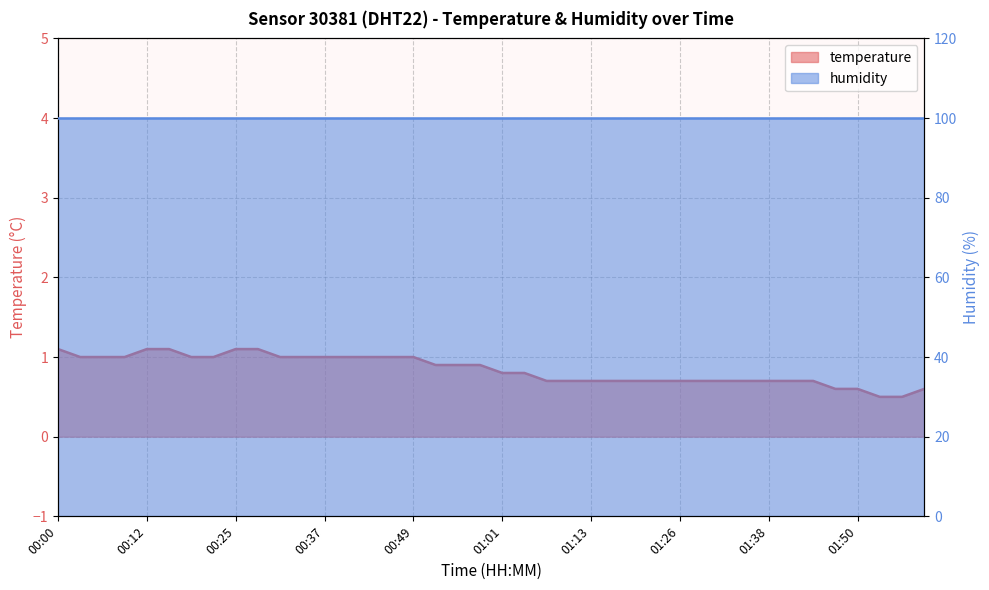

Reading left to right, transcribe all the data shown in this chart.

1.1	1.0	1.0	1.0	1.1	1.1	1.0	1.0	1.1	1.1	1.0	1.0	1.0	1.0	1.0	1.0	1.0	0.9	0.9	0.9	0.8	0.8	0.7	0.7	0.7	0.7	0.7	0.7	0.7	0.7	0.7	0.7	0.7	0.7	0.7	0.6	0.6	0.5	0.5	0.6